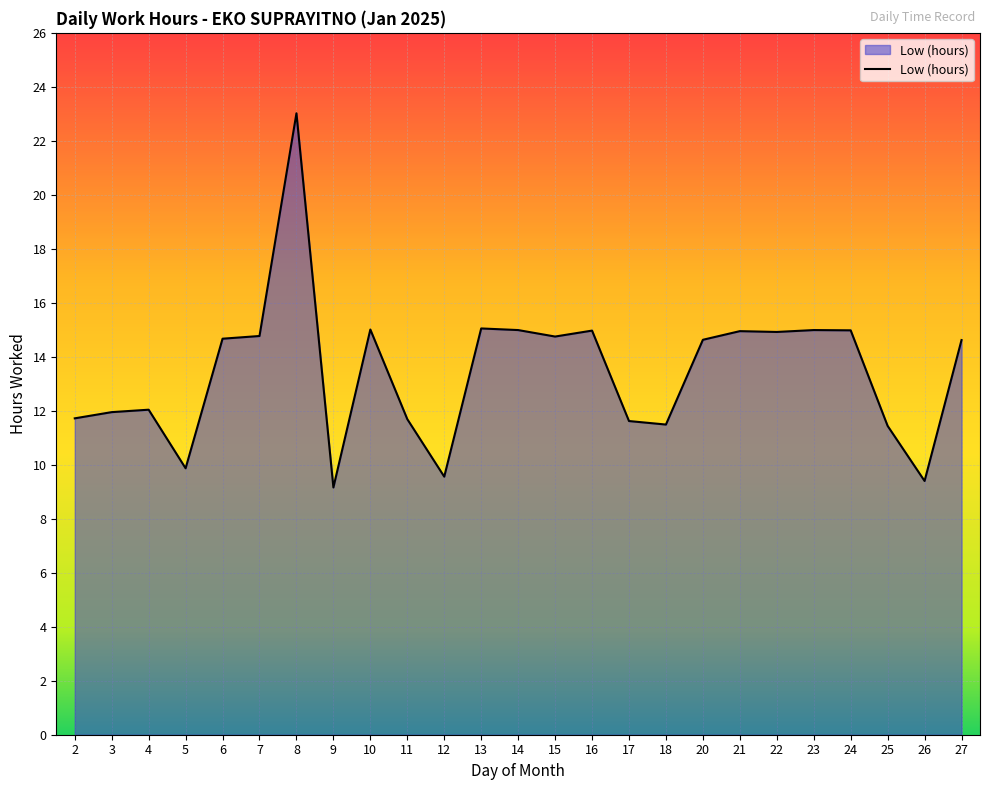

What is the maximum value shown in the chart?

23.0